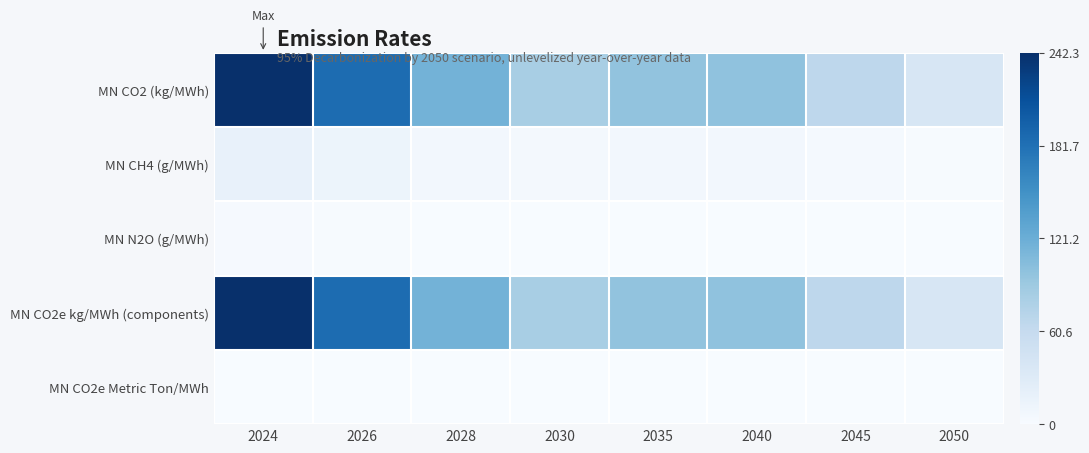

Reading left to right, what are all the values shown in this chart?

MN CO2 (kg/MWh): 2024=242.3	2026=186.0	2028=116.2	2030=82.6	2035=97.9	2040=98.5	2045=66.3	2050=39.6
MN CH4 (g/MWh): 2024=18.7	2026=13.1	2028=6.0	2030=4.5	2035=6.2	2040=6.2	2045=3.6	2050=1.8
MN N2O (g/MWh): 2024=2.6	2026=1.8	2028=0.8	2030=0.6	2035=0.9	2040=0.9	2045=0.5	2050=0.2
MN CO2e kg/MWh (components): 2024=242.3	2026=186.0	2028=116.2	2030=82.6	2035=97.9	2040=98.5	2045=66.3	2050=39.6
MN CO2e Metric Ton/MWh: 2024=0.2	2026=0.2	2028=0.1	2030=0.1	2035=0.1	2040=0.1	2045=0.1	2050=0.0